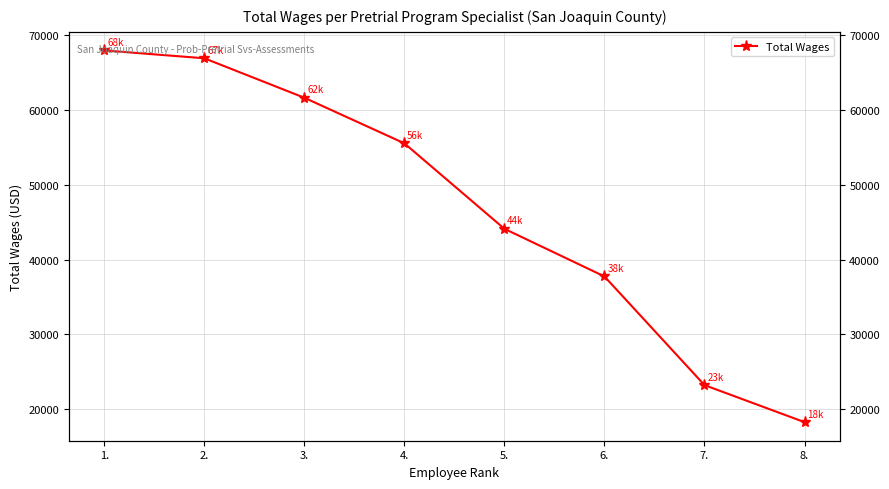

Count the number of values greater than 55560.

3